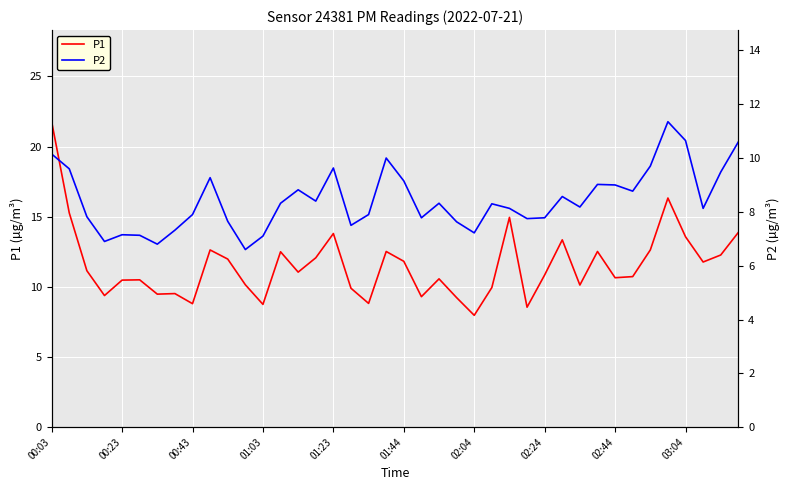

Rank the series by their average value, from lowest to highest.

P2, P1